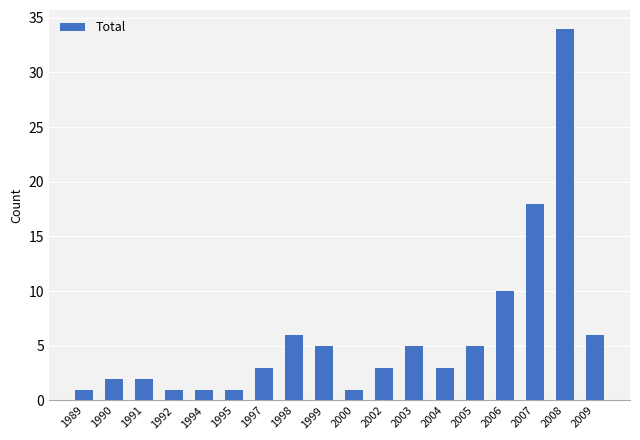

What is the sum of all values?

107